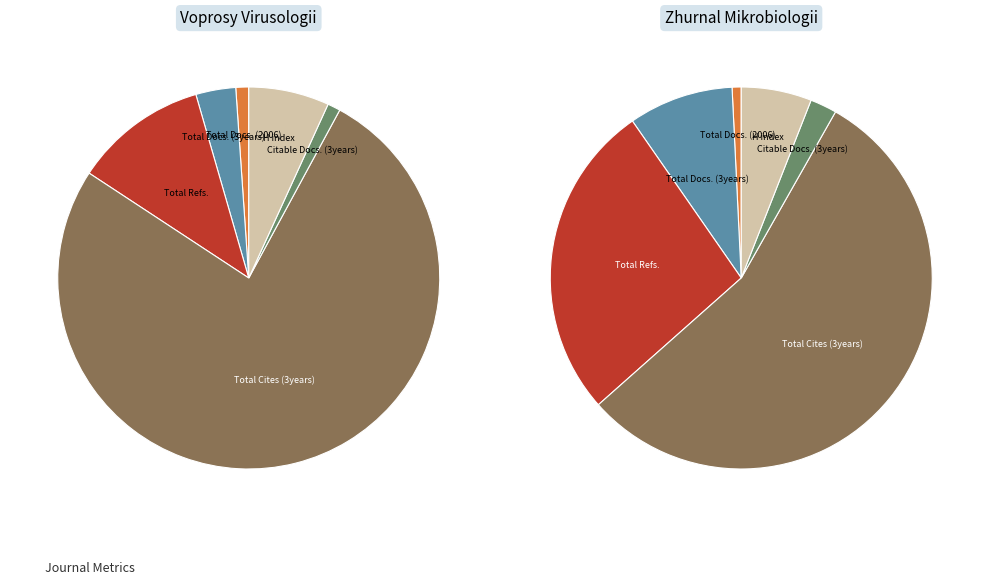

To the nearest percent, what portion does Zhurnal Mikrobiologii represent?

75%